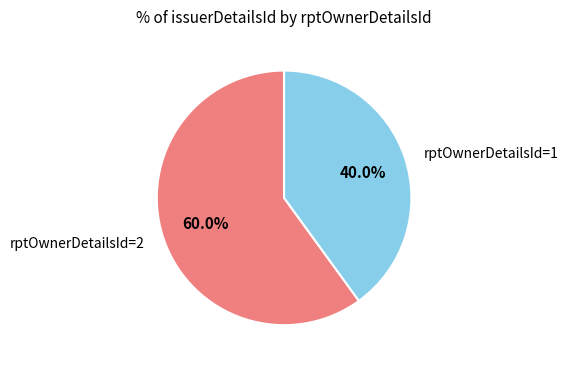

What is the smallest slice in the pie chart?

rptOwnerDetailsId=1